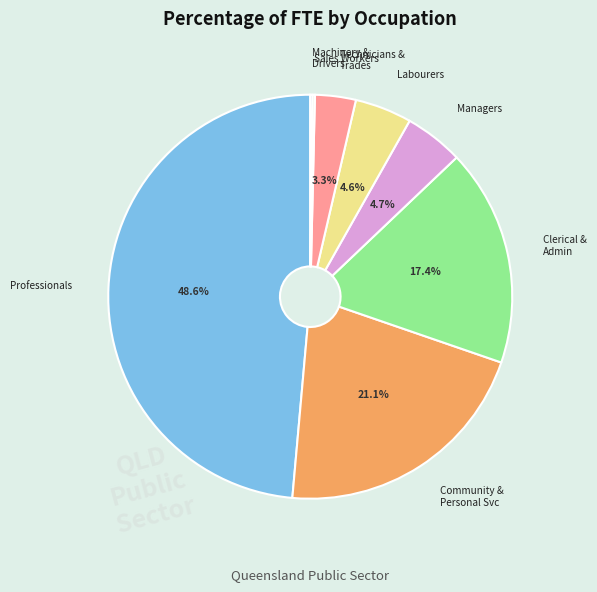

Does any single category account for the majority?

No